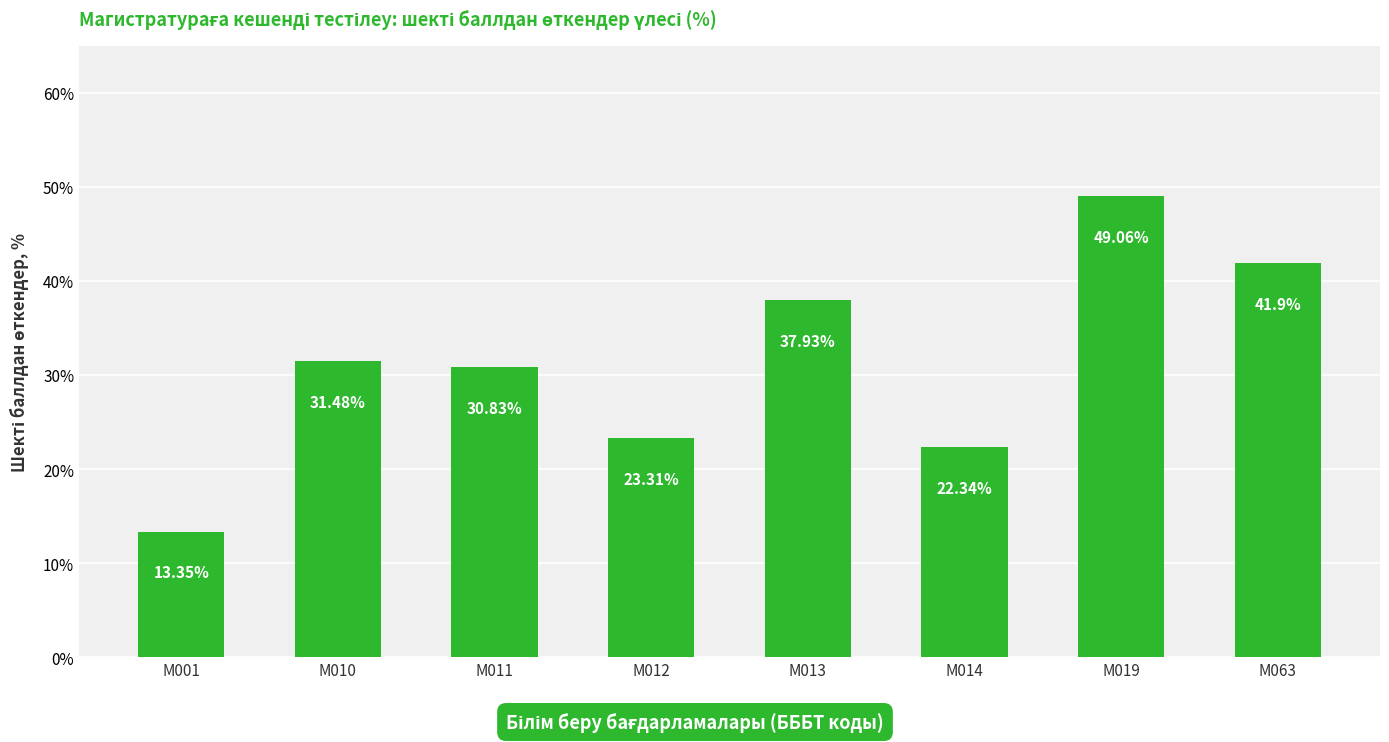

How many data points are less than 31?

4